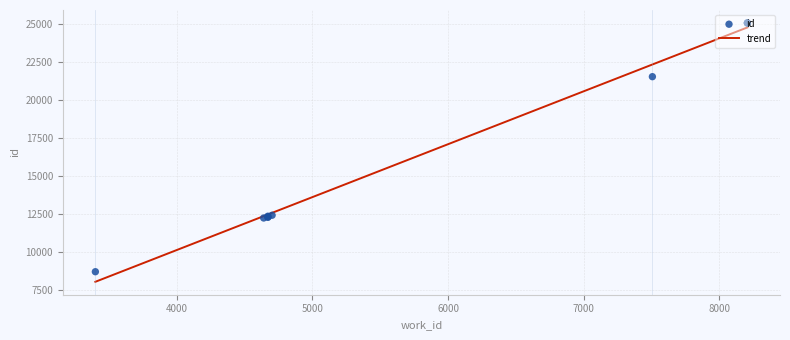

Which has a higher value, 4671 or 4671?

4671